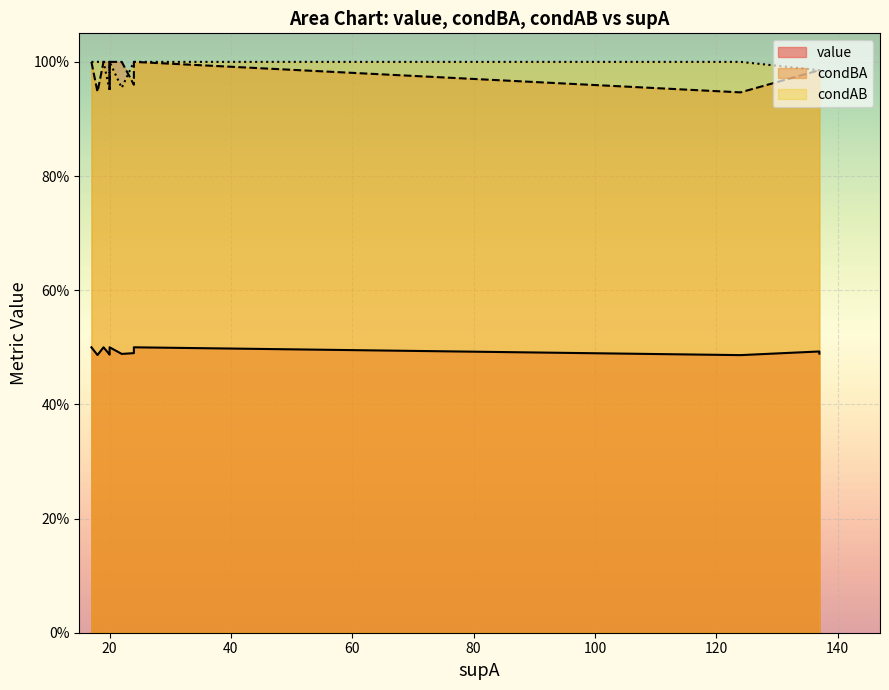

What is the value of the condAB point at the 14th from the left?

1.0